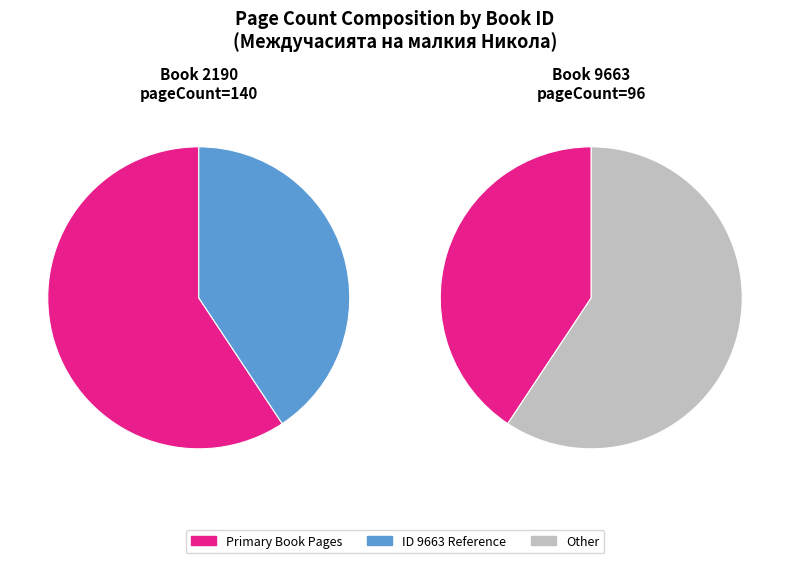

Count the number of slices in the pie.

2